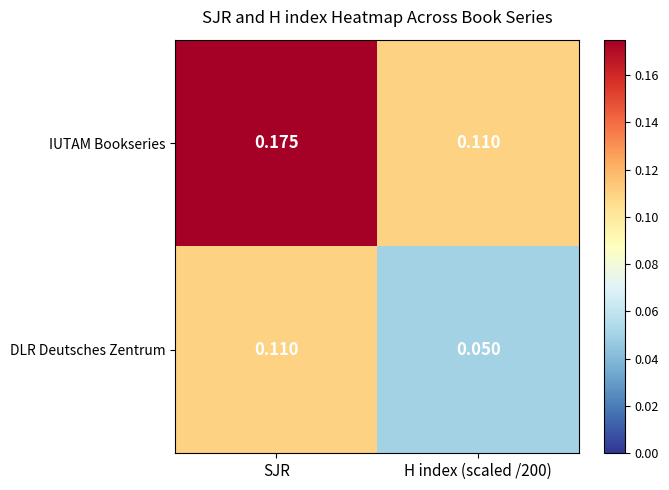

At which category is the sum across all series the highest?

SJR